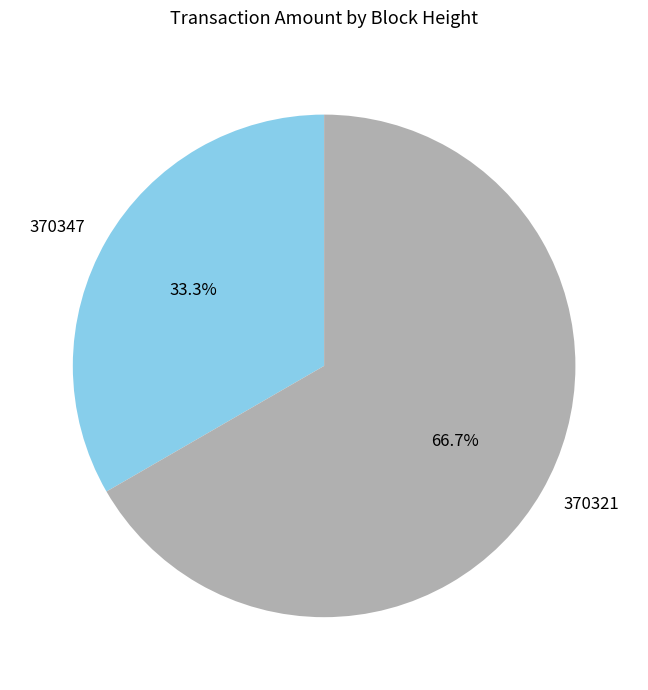

To the nearest percent, what is the combined percentage of 370321 and 370347?

100%